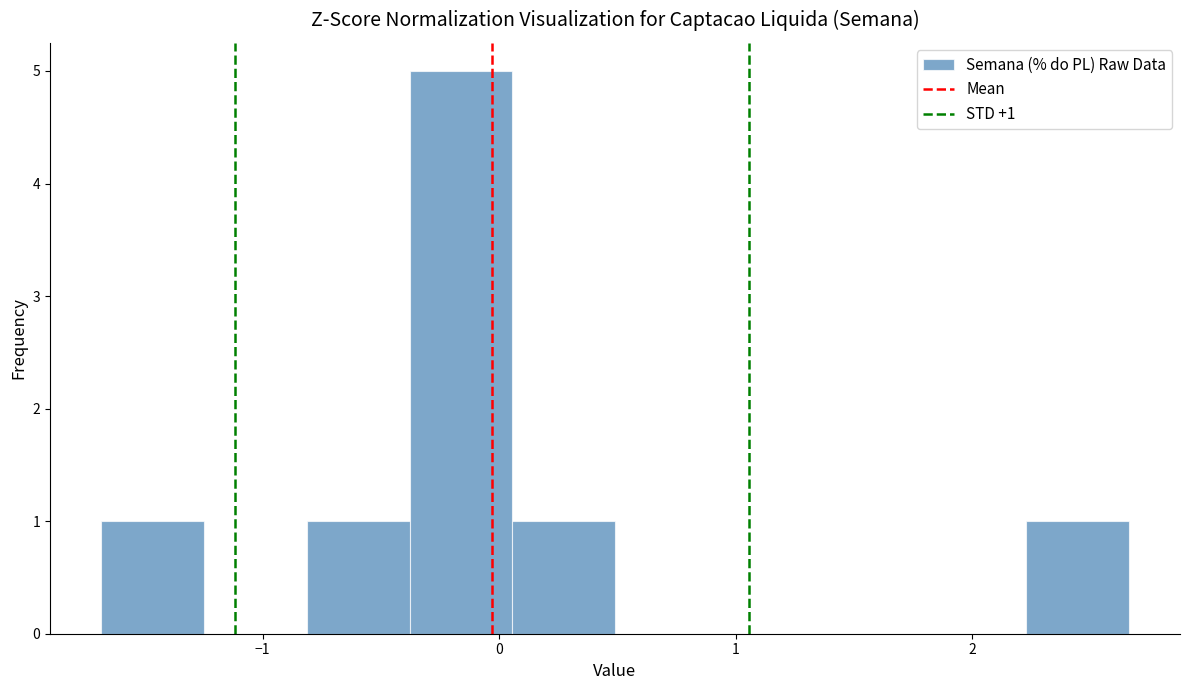

Over which range of the x-axis is the bar tallest?

-0.4 to 0.1